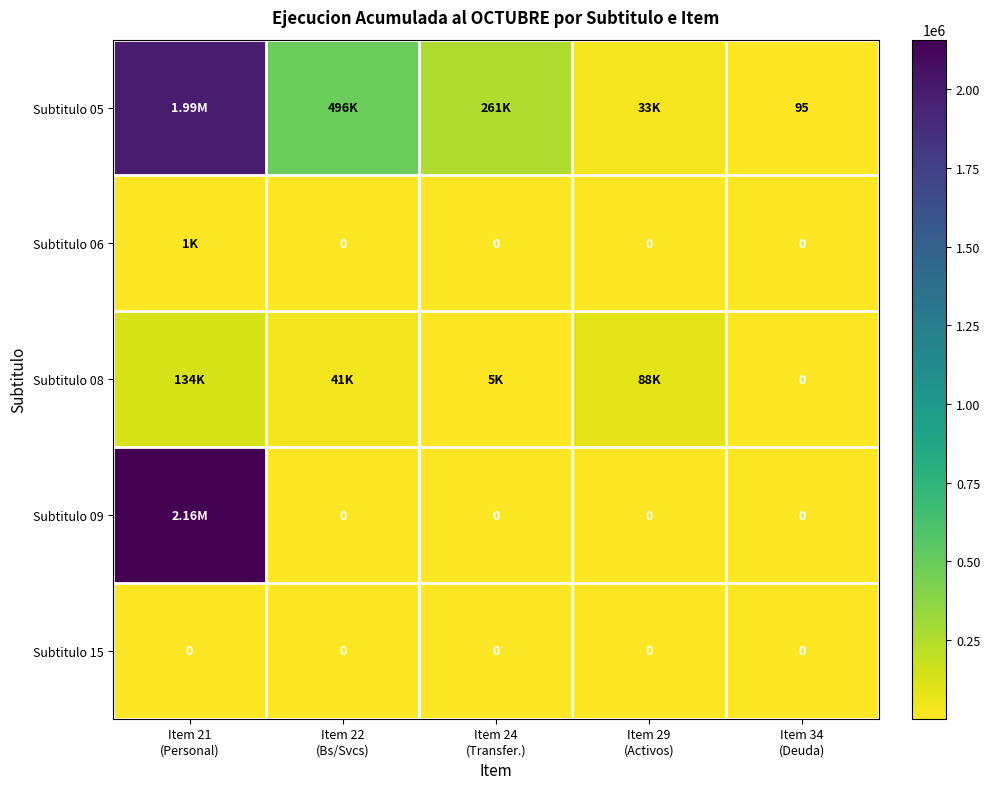

Which series has the largest total across all categories?

Subtitulo 05